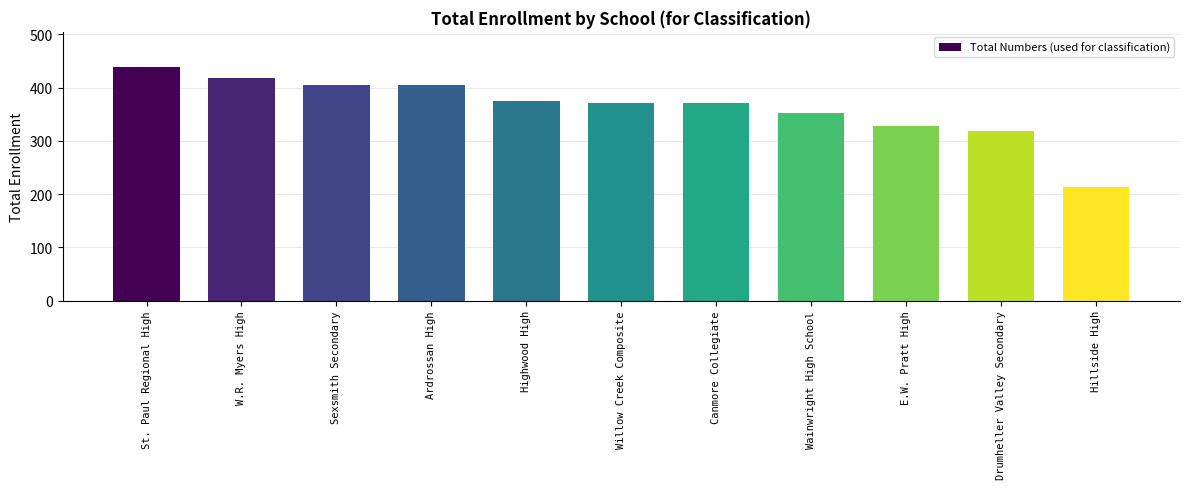

The chart shows a value of 328 at E.W. Pratt High. True or false?

True